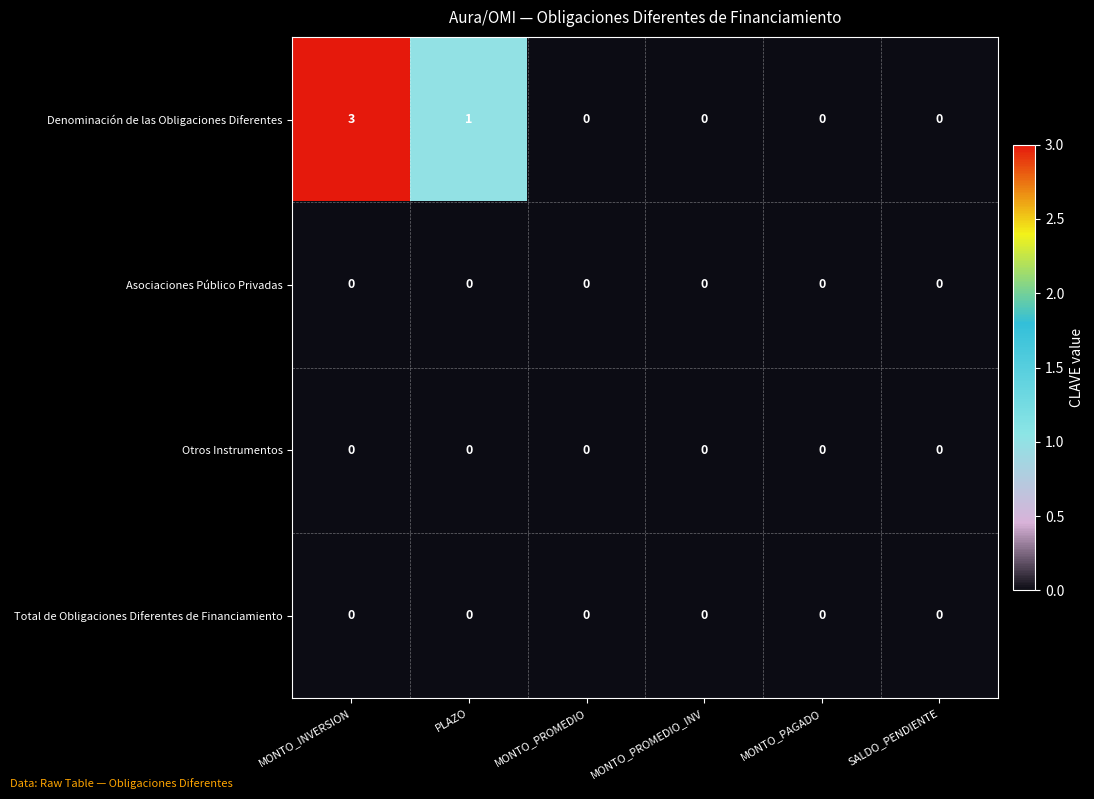

The value of Total de Obligaciones Diferentes de Financiamiento at SALDO_PENDIENTE is 0. True or false?

True